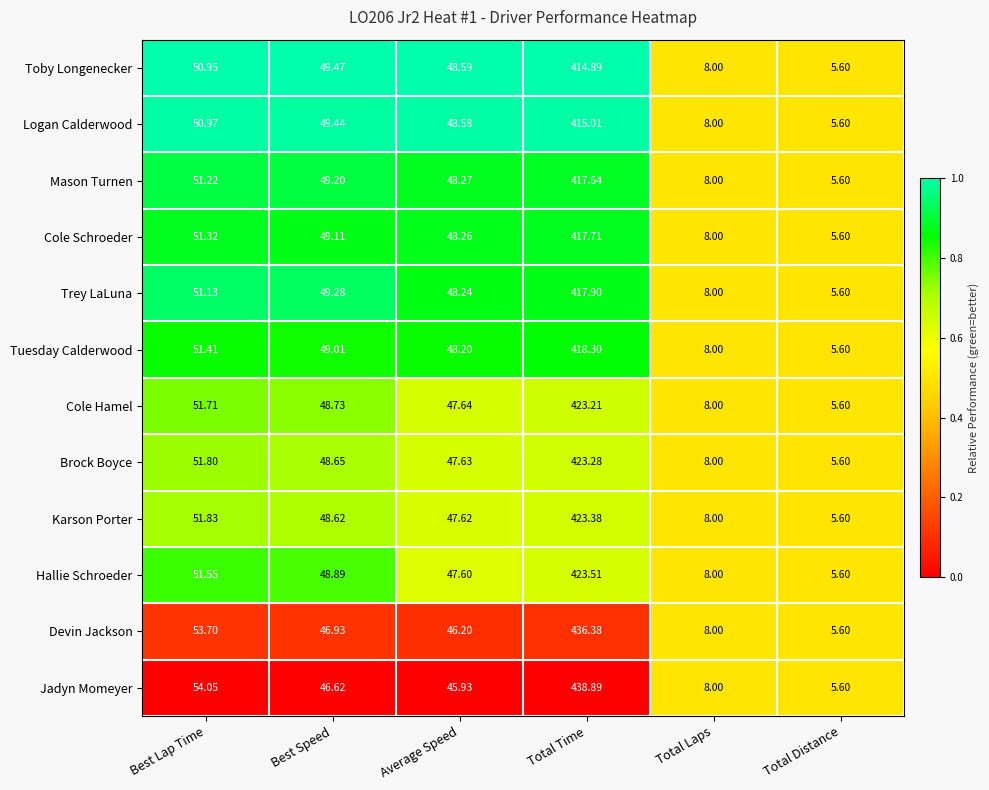

At which category is the sum across all series the highest?

Total Time